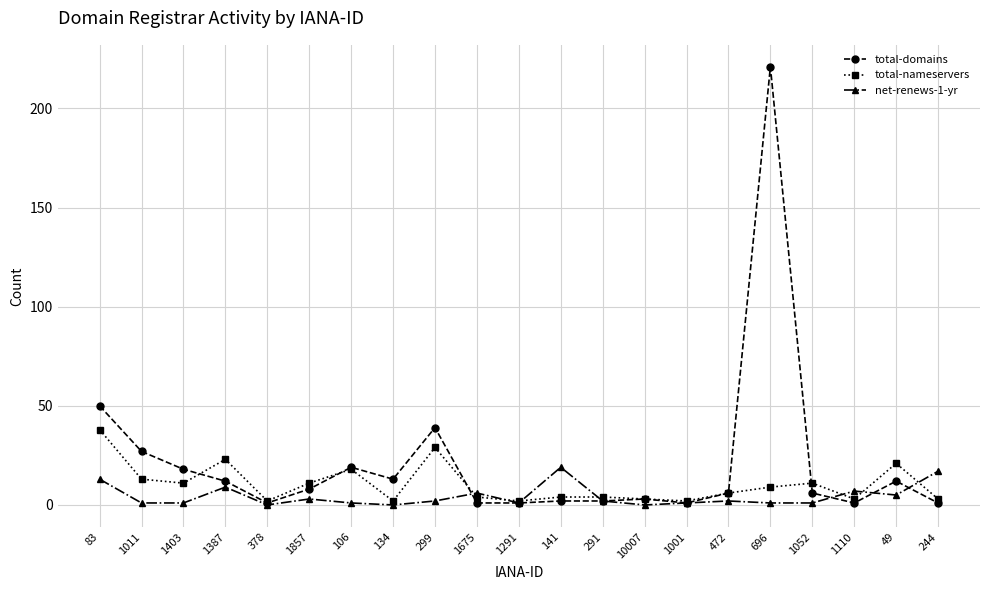

How many data points in total-nameservers are less than 6?

10